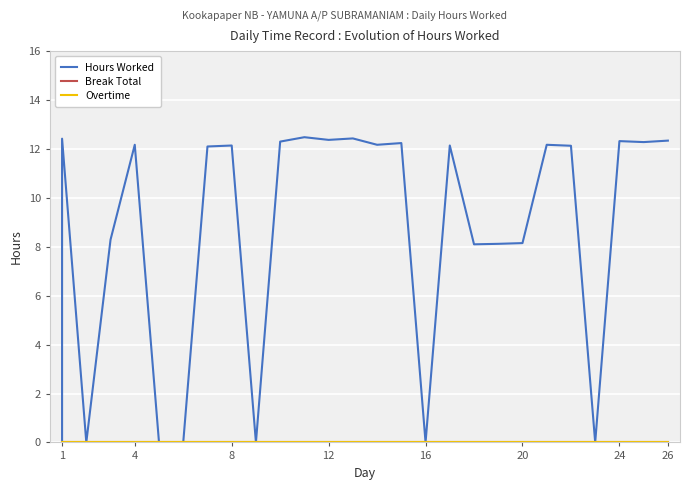

How many values in the Hours Worked series exceed 12?

16